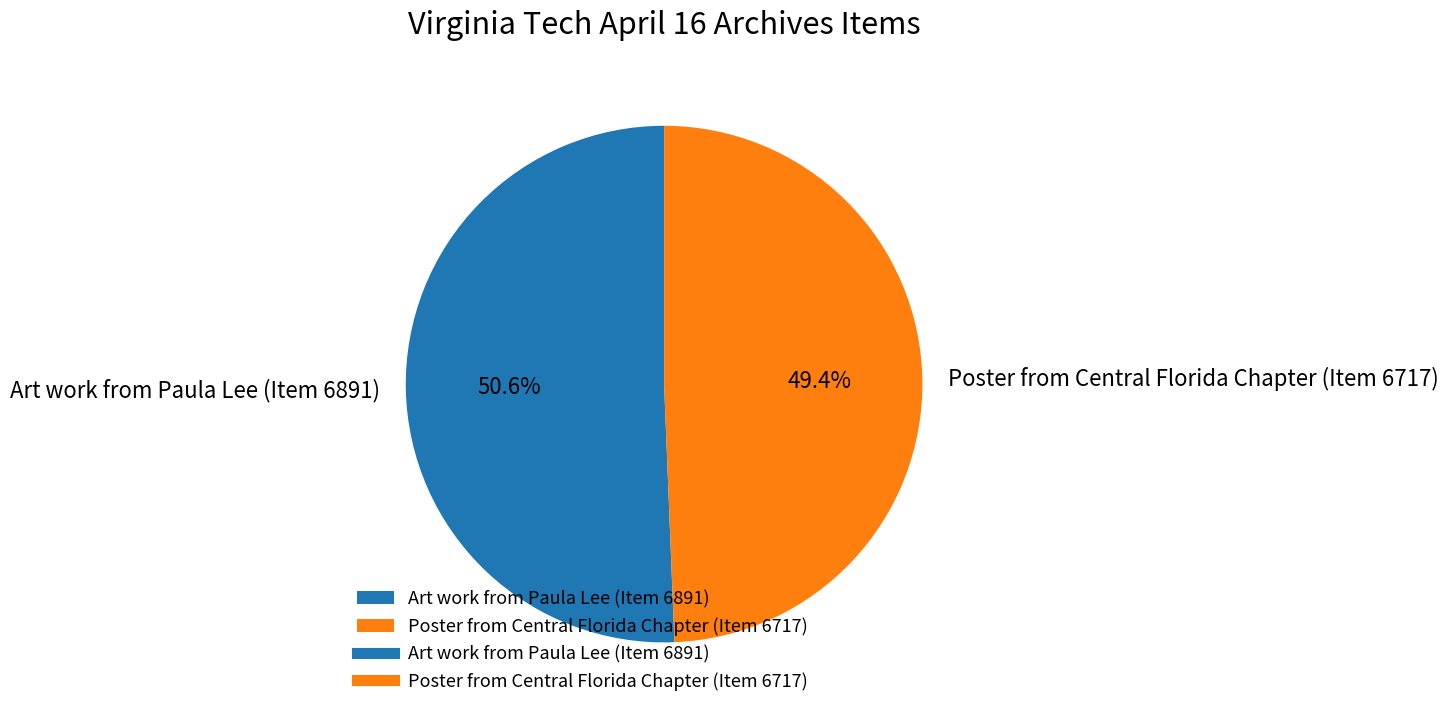

Count the number of slices in the pie.

2